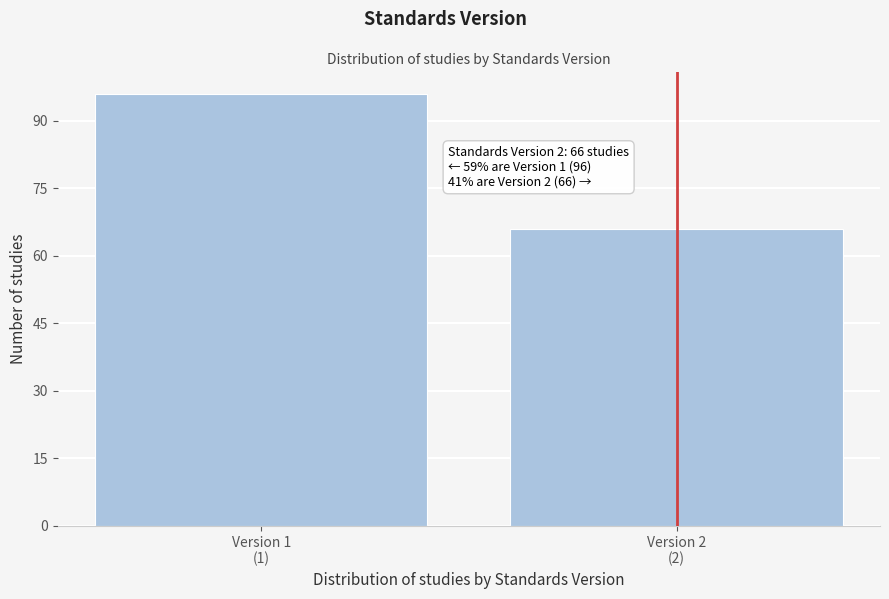

Reading right to left, list all the values displayed in this chart.

66	96